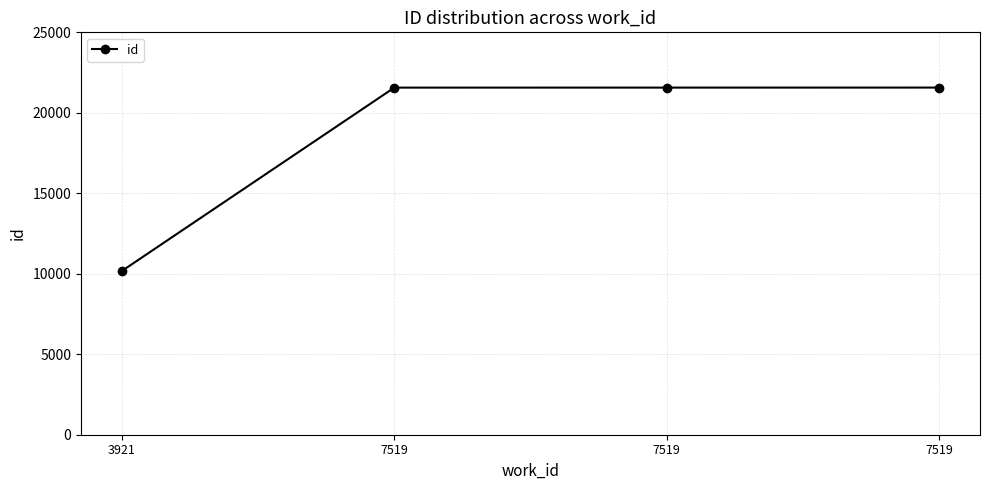

Rank the categories by value from highest to lowest.

7519, 7519, 7519, 3921